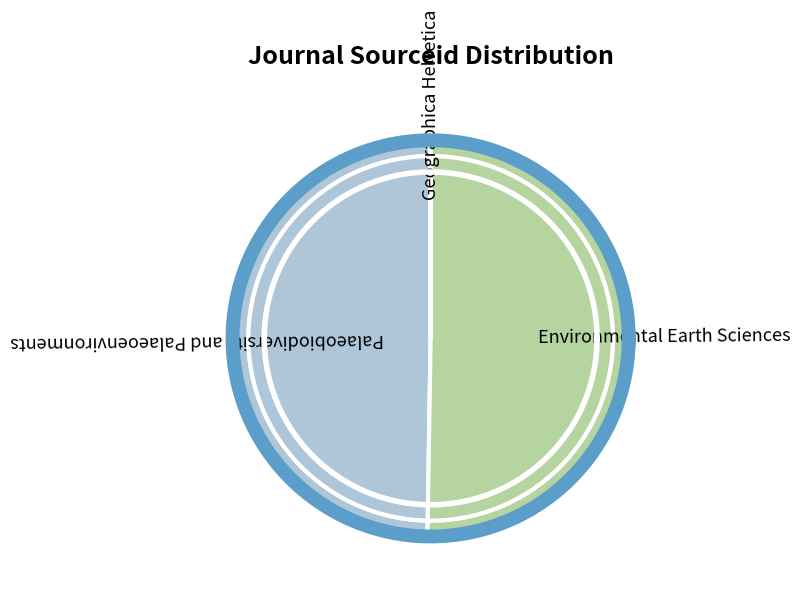

Which category has the smallest portion of the pie?

Geographica Helvetica